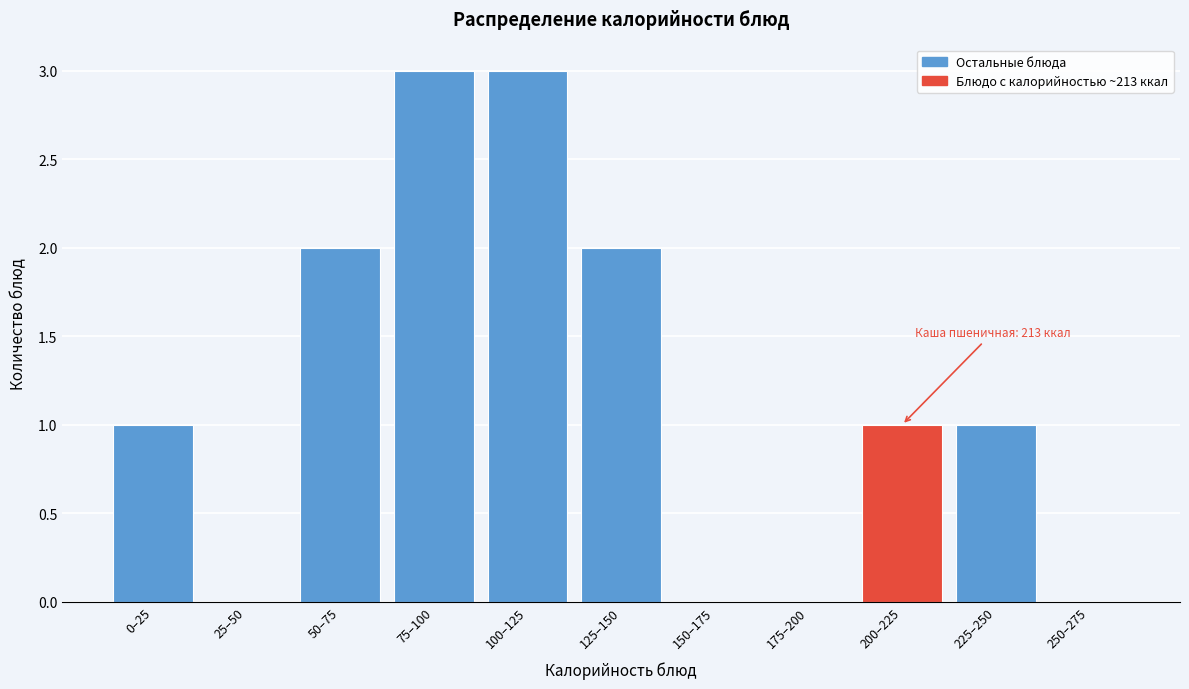

Reading right to left, extract all data points from this chart.

250–275=0	225–250=1	200–225=1	175–200=0	150–175=0	125–150=2	100–125=3	75–100=3	50–75=2	25–50=0	0–25=1